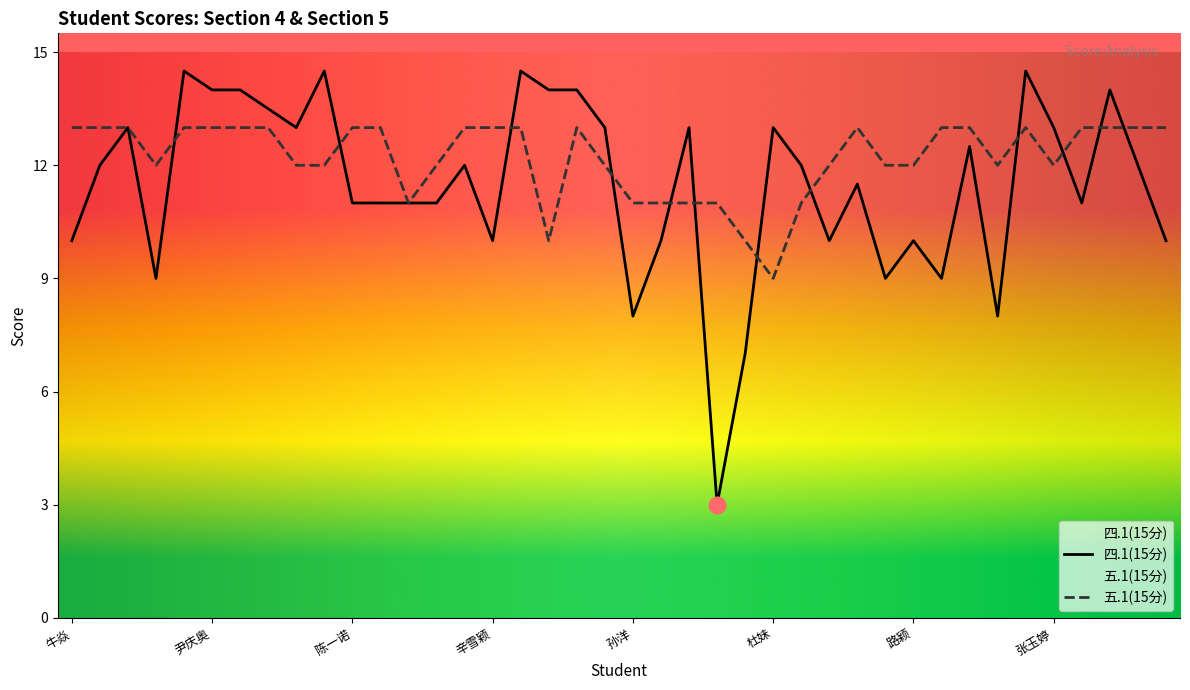

What is the value of the 四.1(15分) point at the 38th from the left?

14.0